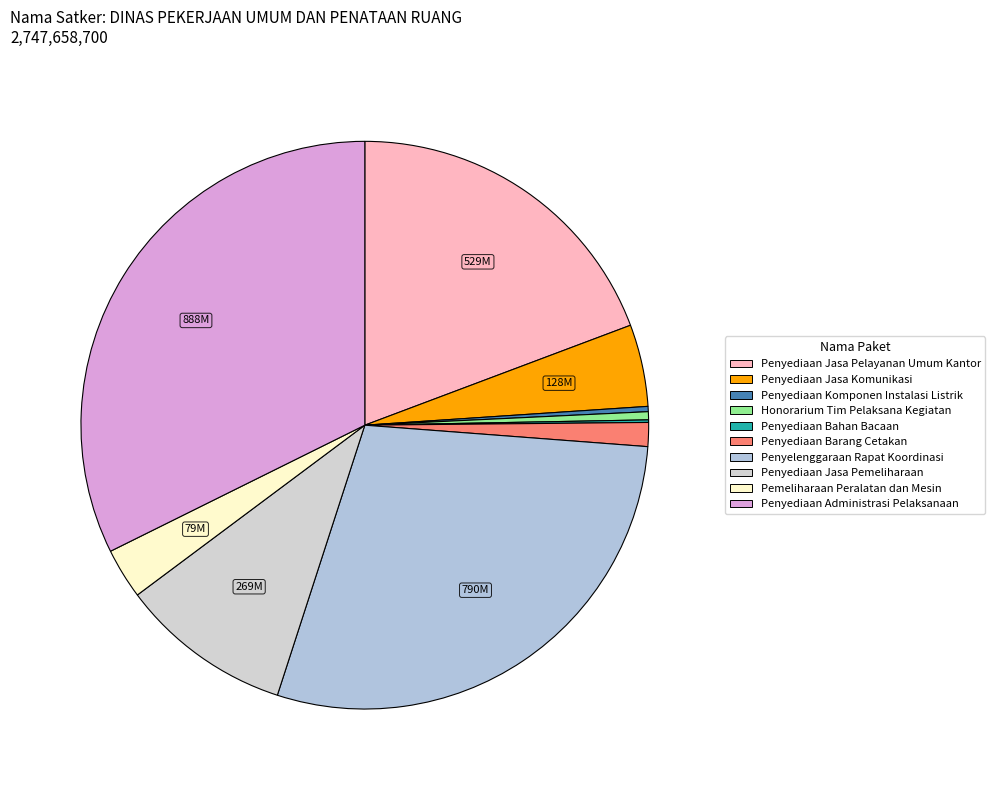

What is the ratio of the value at Penyediaan Bahan Bacaan to the value at Honorarium Tim Pelaksana Kegiatan?

0.3